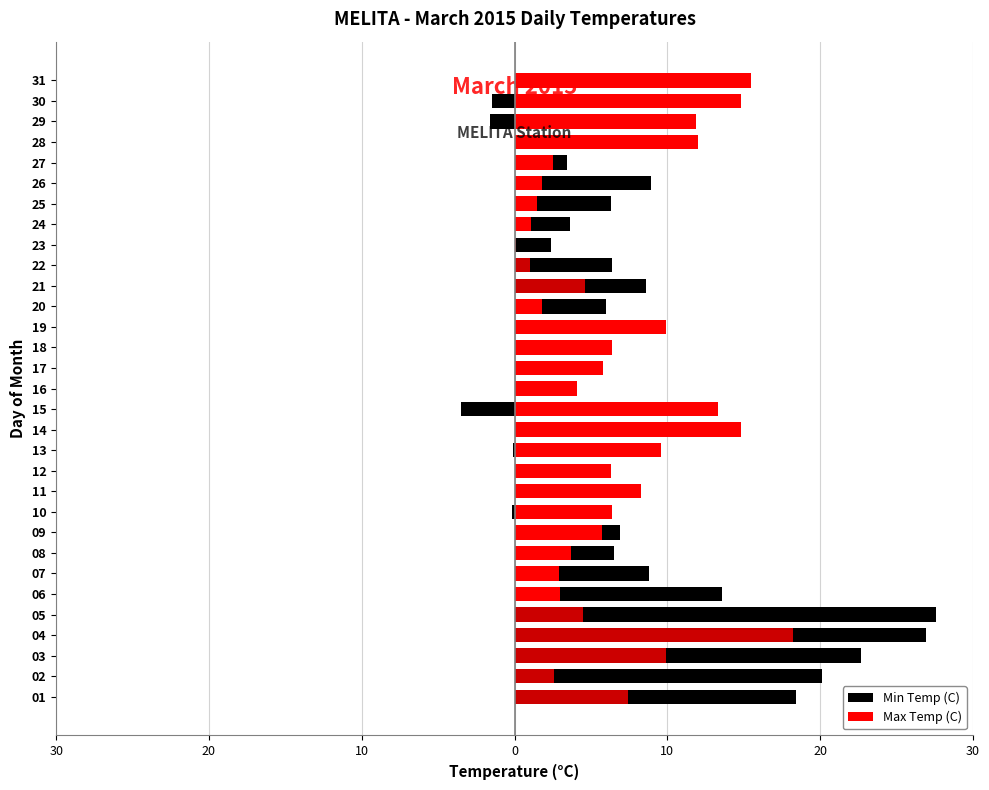

How many series are shown in this chart?

2